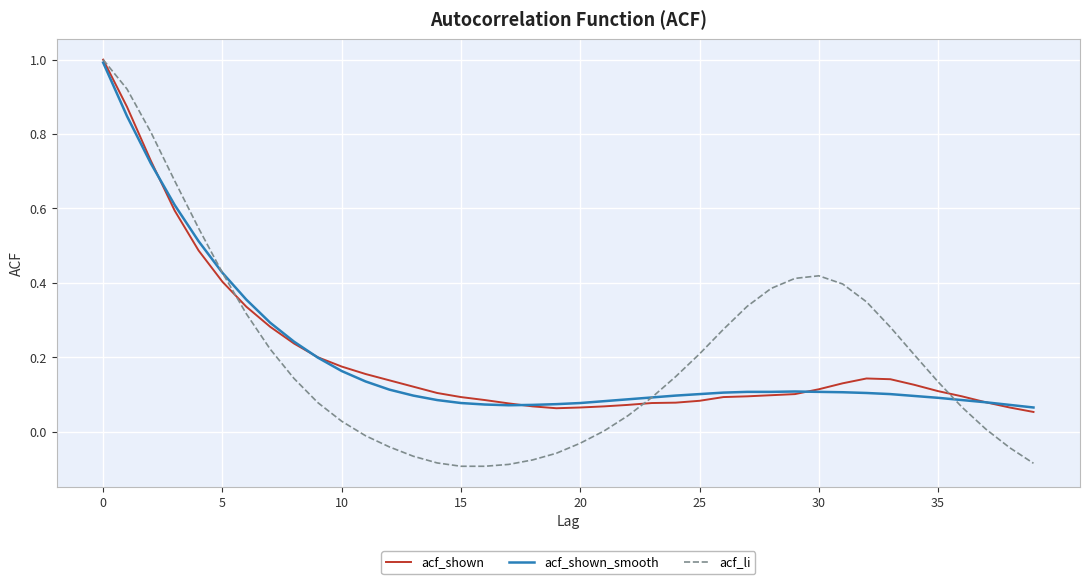

Which series has the largest range (max minus min)?

acf_li